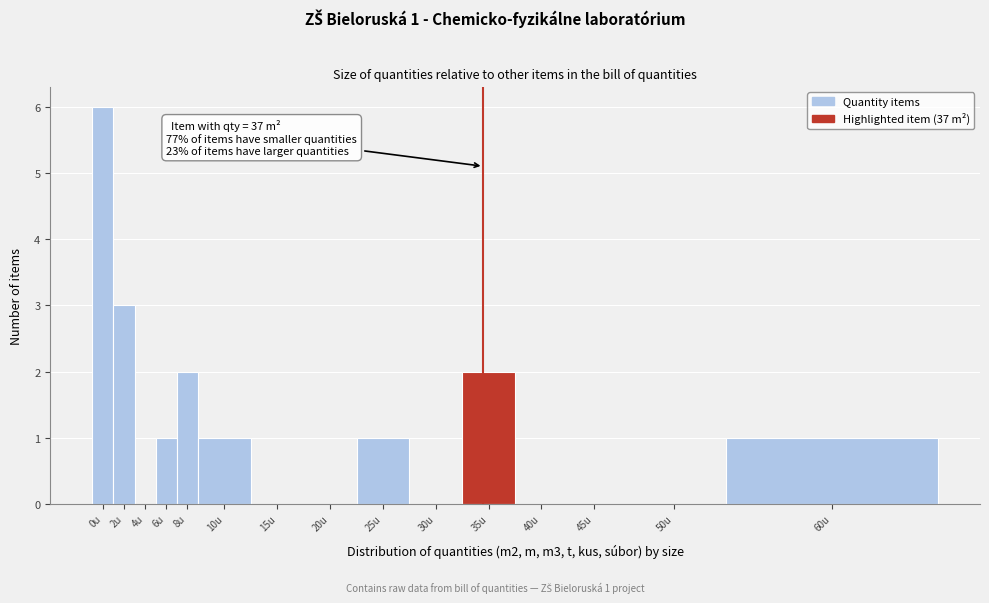

Reading right to left, extract all data points from this chart.

60u=1	50u=0	45u=0	40u=0	35u=2	30u=0	25u=1	20u=0	15u=0	10u=1	8u=2	6u=1	4u=0	2u=3	0u=6